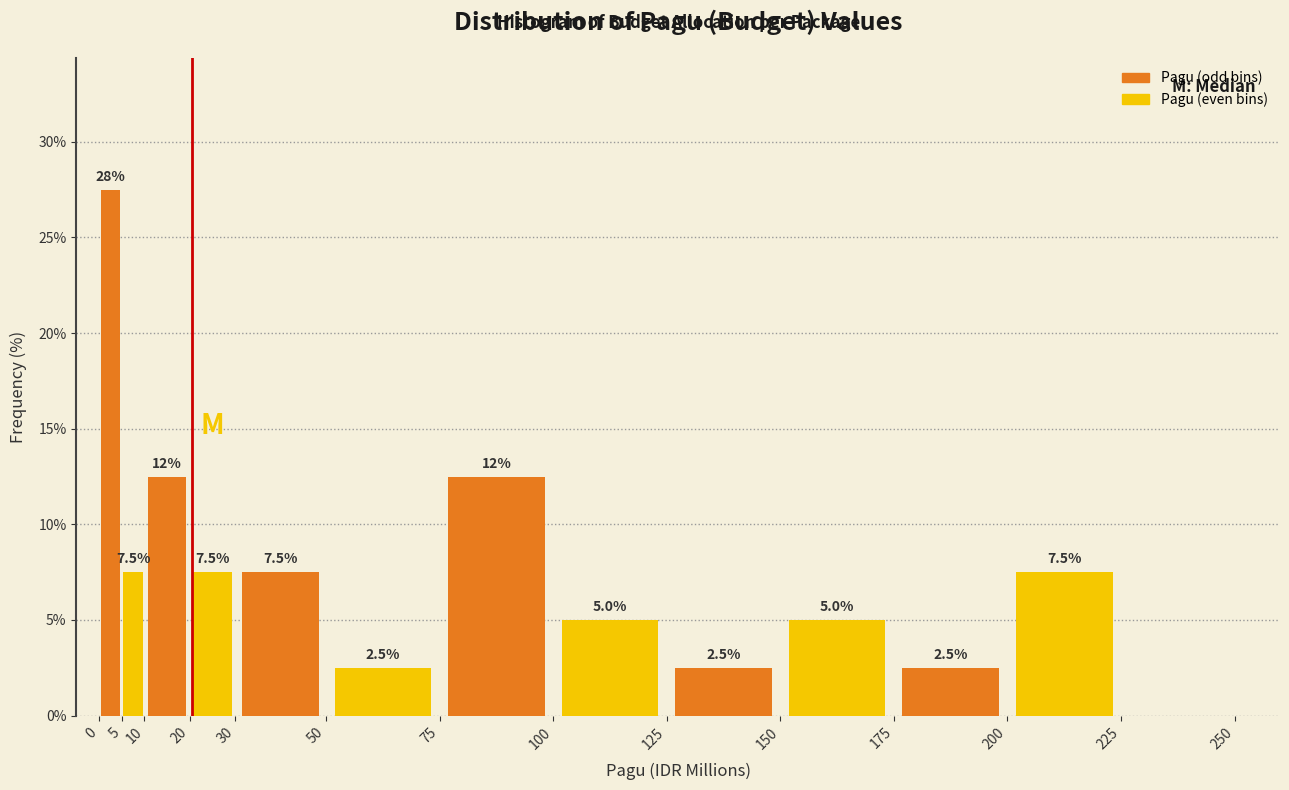

Over which range of the x-axis is the bar tallest?

0 to 5